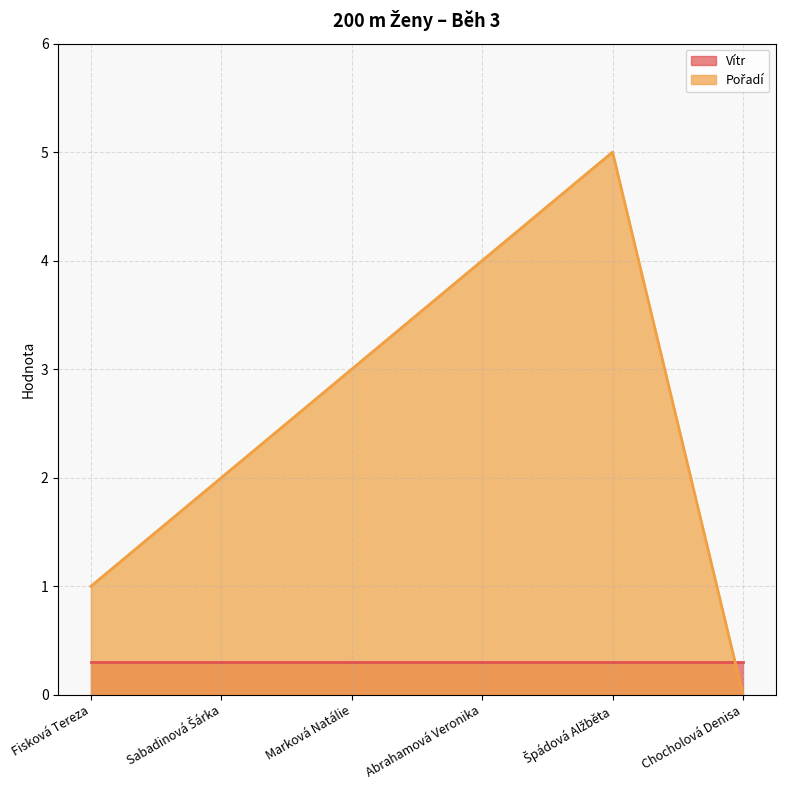

Which category has the highest value across all series?

Špádová Alžběta